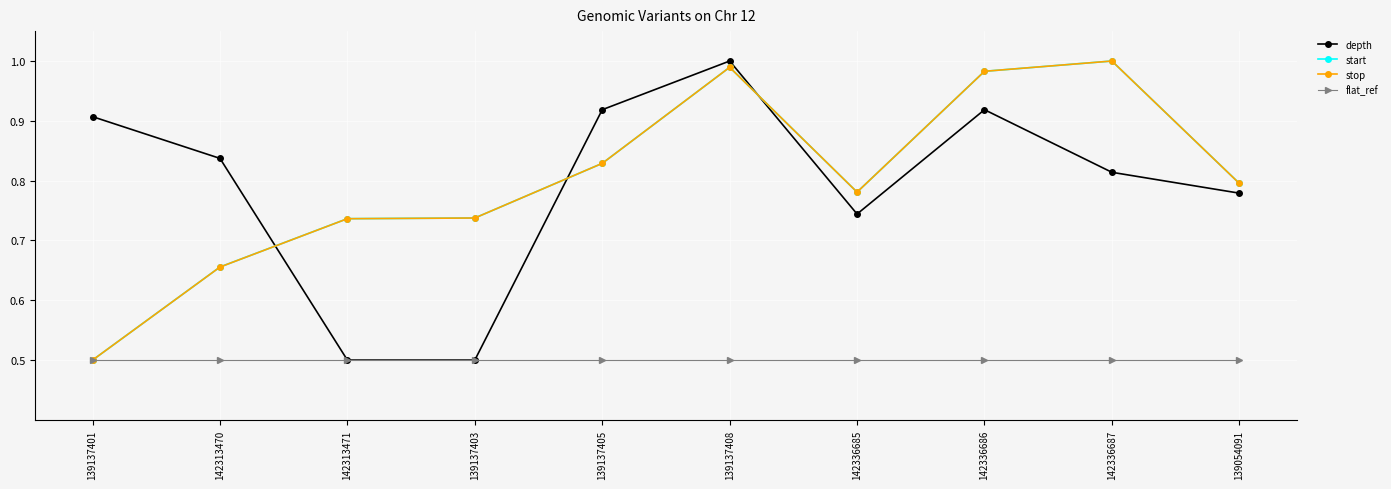

How many times do depth and start cross each other?

3